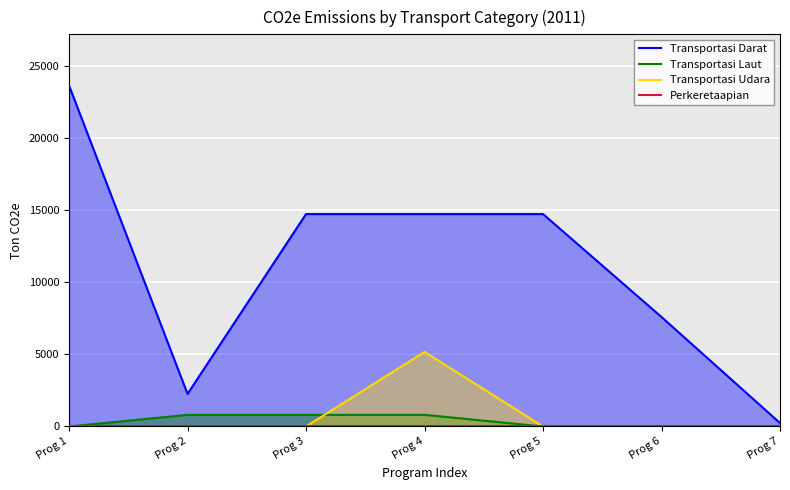

What is the highest value of the Transportasi Darat series?

23658.4